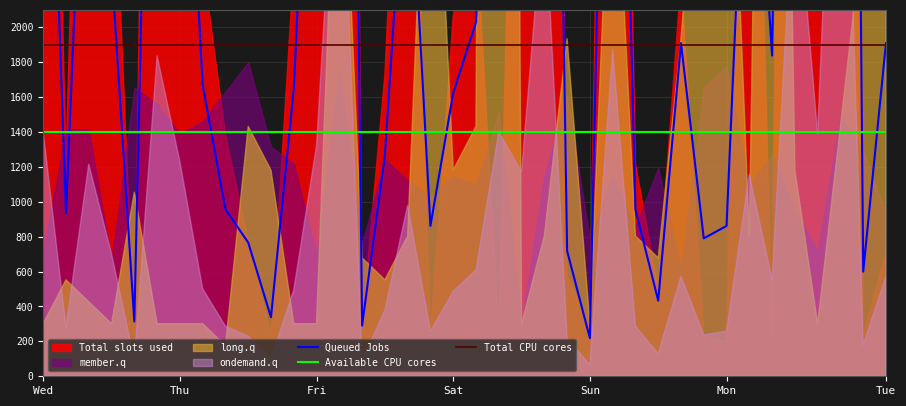

What is the label of the 17th point from the left?

16